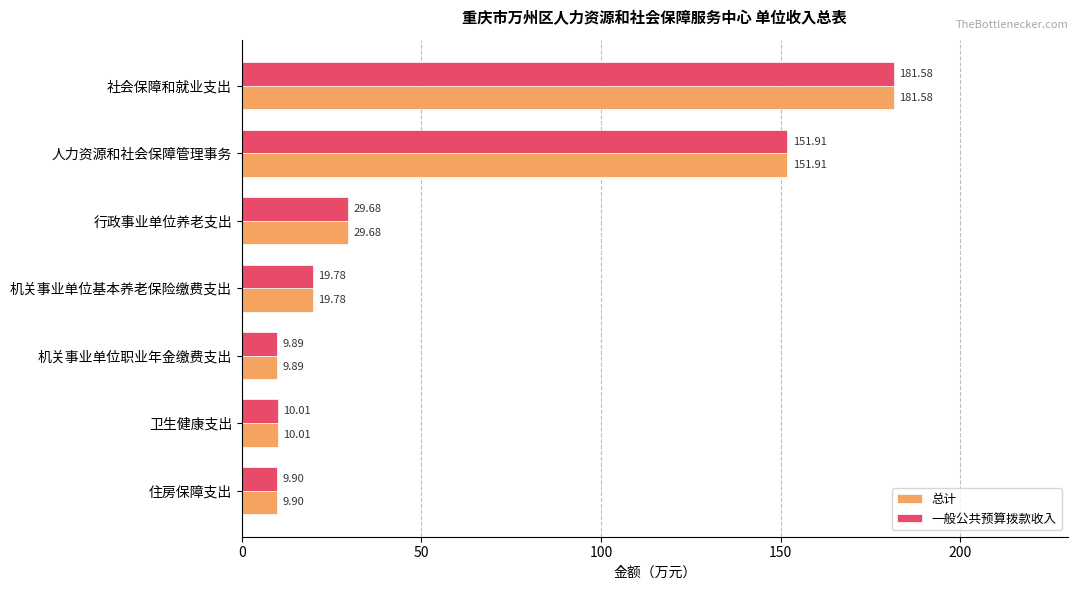

At which category does the chart reach its minimum across all series?

机关事业单位职业年金缴费支出